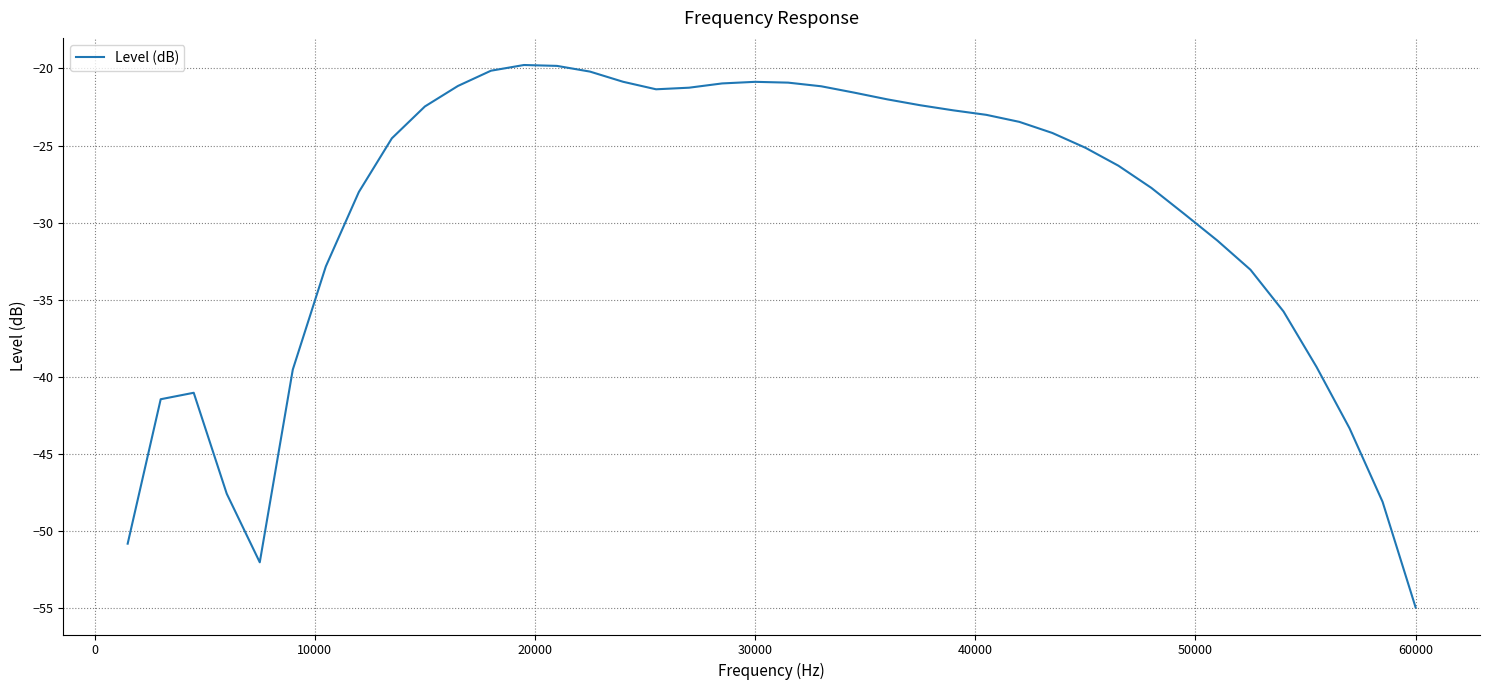

What is the greatest value displayed?

-19.8